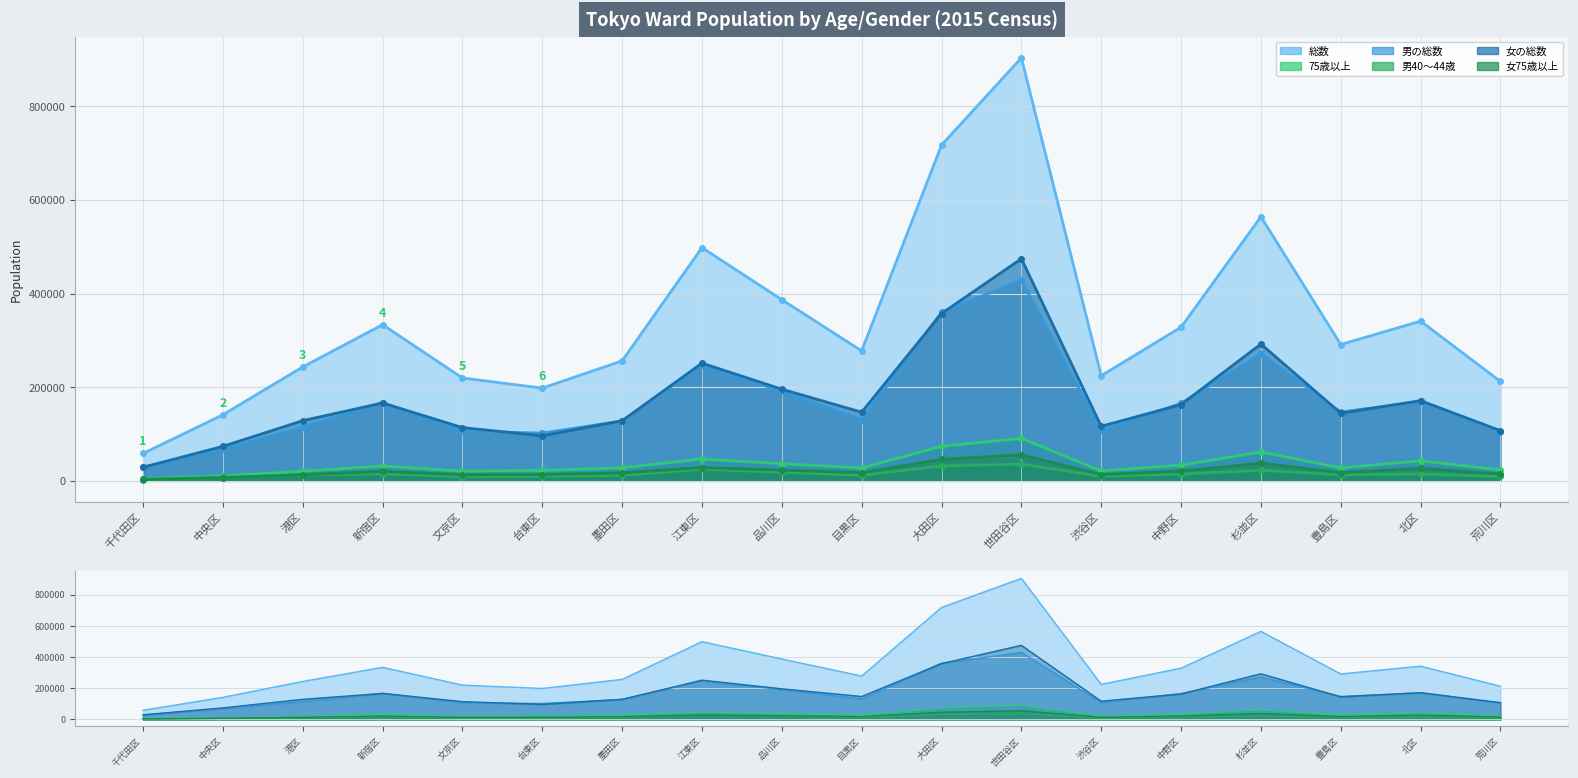

What is the difference between the 女の総数 values at 中野区 and 品川区?

32932